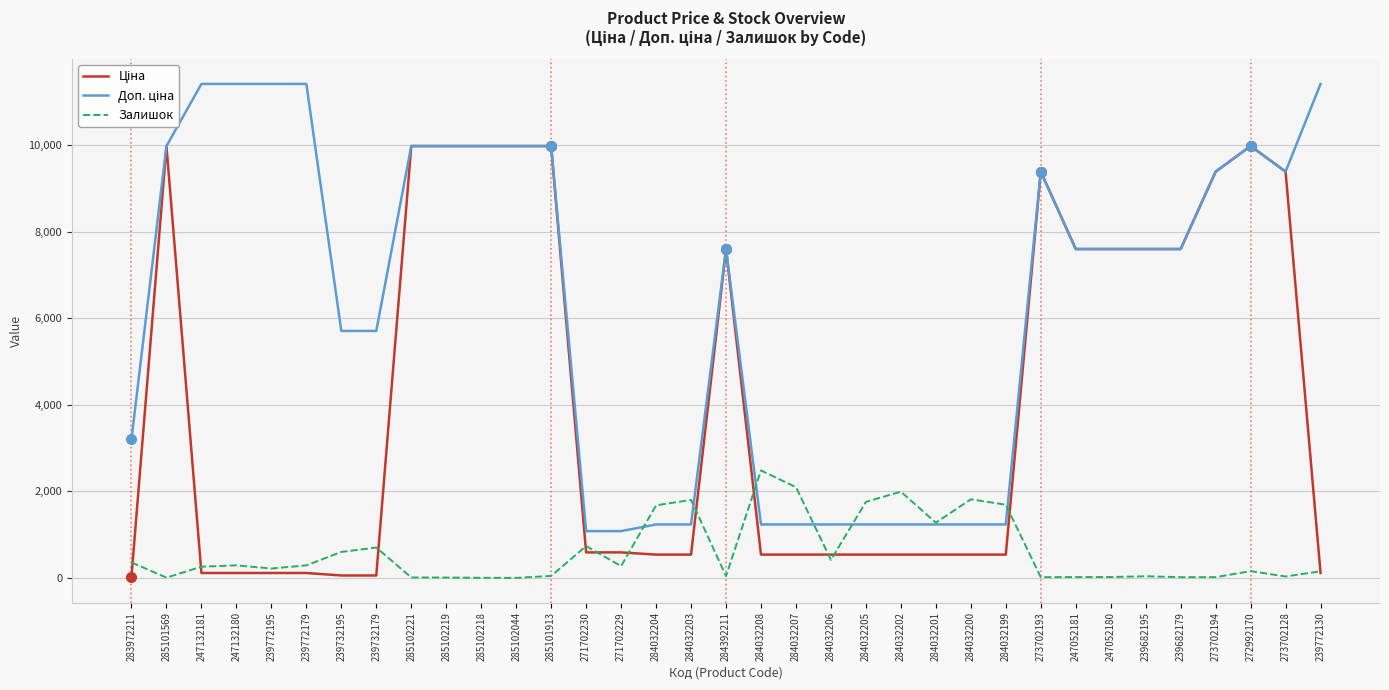

What is the maximum value shown in the chart?

11410.0